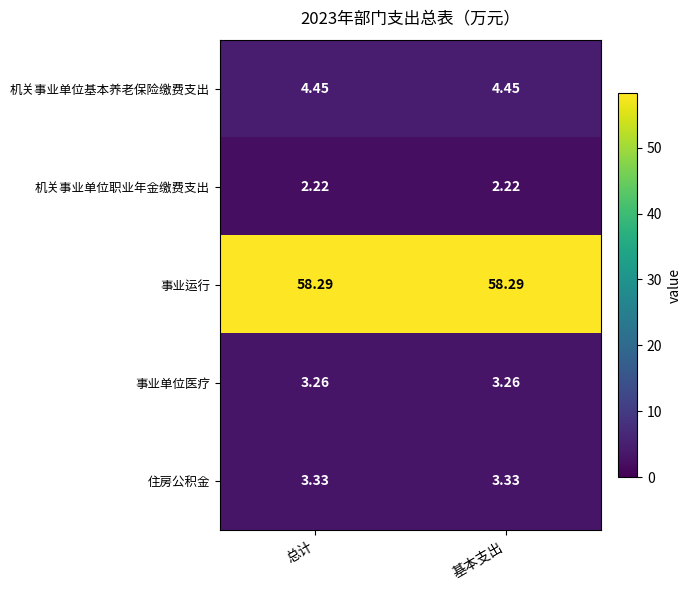

List the series in order of their peak value, highest first.

事业运行, 机关事业单位基本养老保险缴费支出, 住房公积金, 事业单位医疗, 机关事业单位职业年金缴费支出